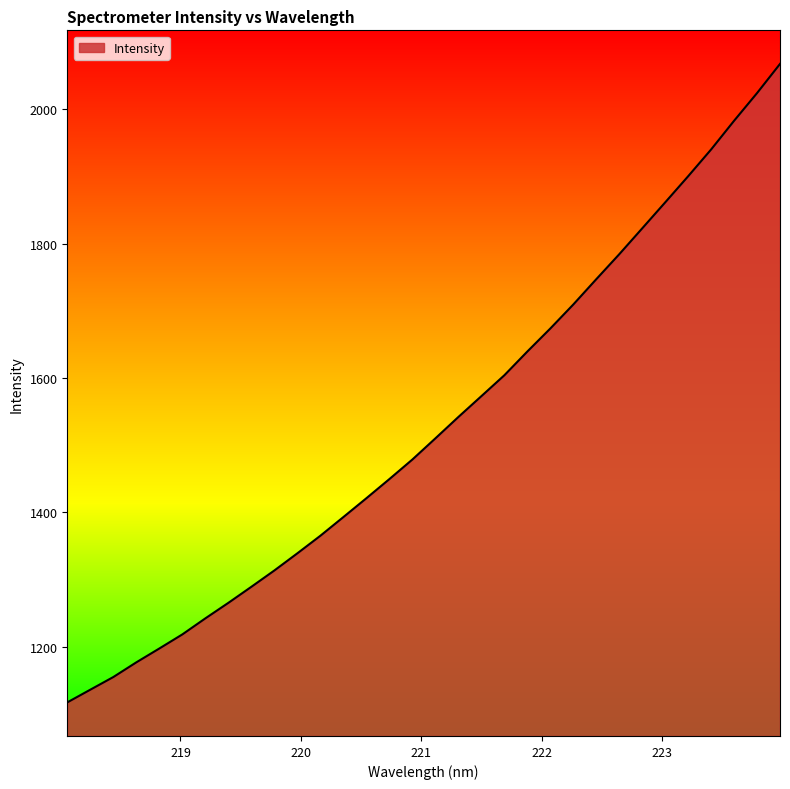

What is the minimum value shown in the chart?

1117.3